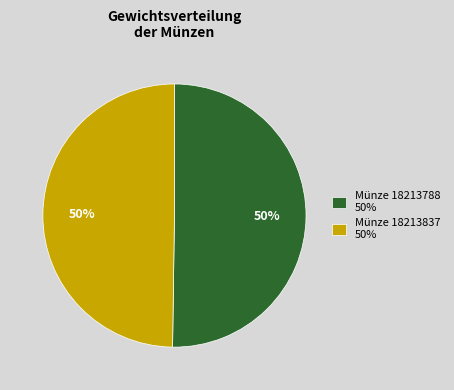

True or false: Münze 18213788 50% accounts for 59% of the total.

False